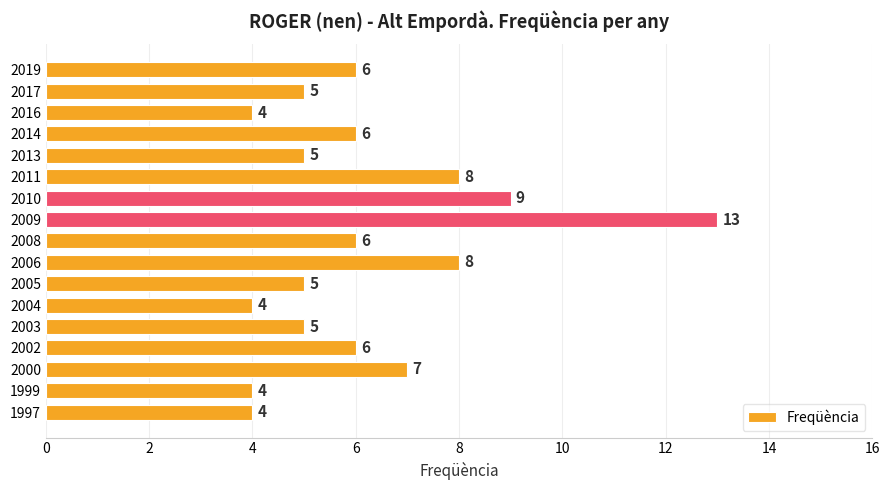

Reading top to bottom, what are all the values shown in this chart?

6	5	4	6	5	8	9	13	6	8	5	4	5	6	7	4	4